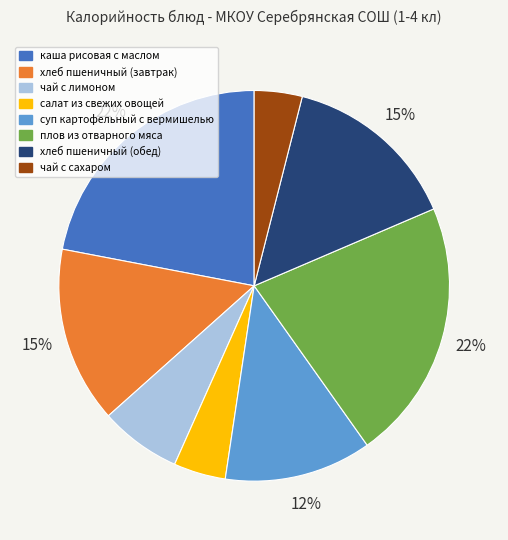

What percentage is the салат из свежих овощей slice, to the nearest percent?

4%